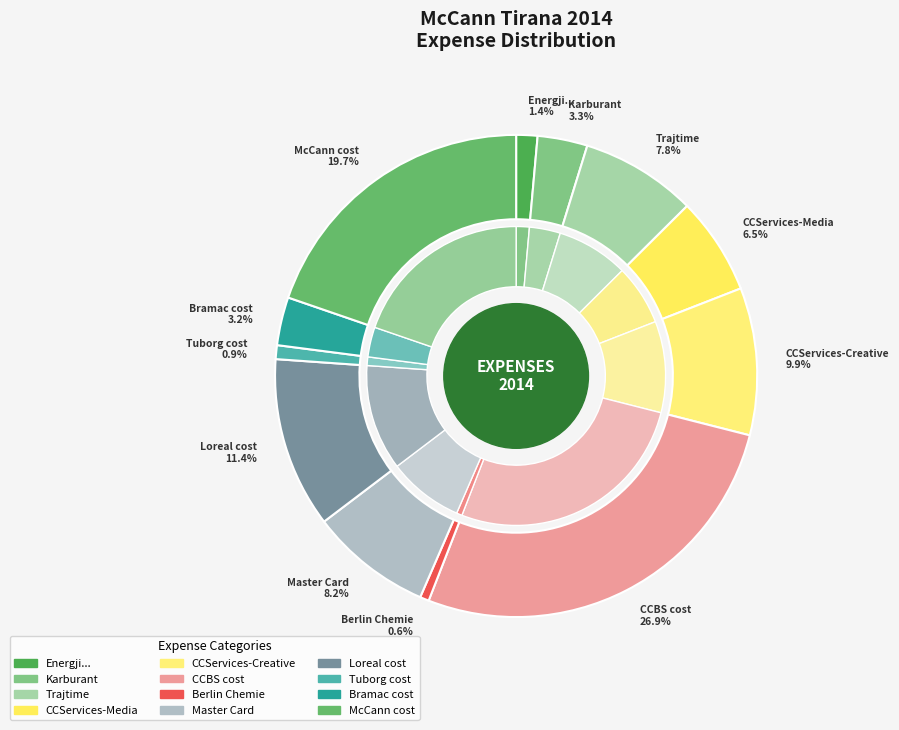

How many segments does this pie chart have?

12